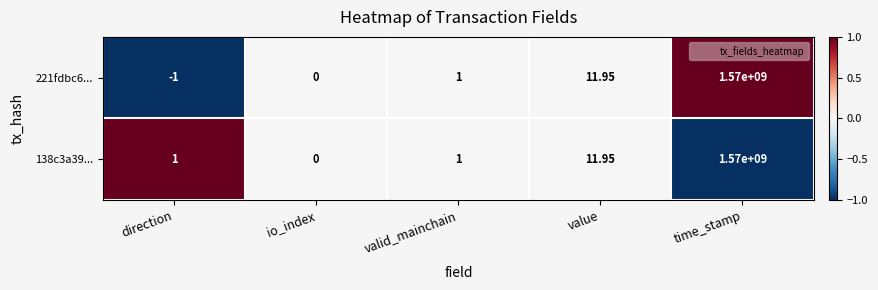

How many values in the 221fdbc6... series are below 1?

2